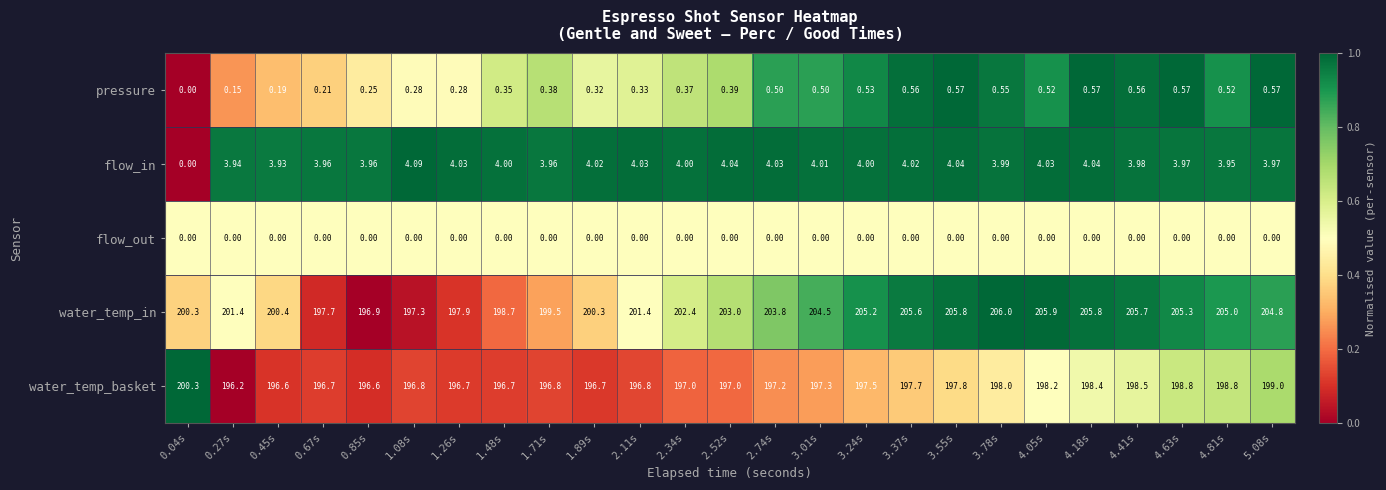

Which series has the largest total across all categories?

water_temp_in